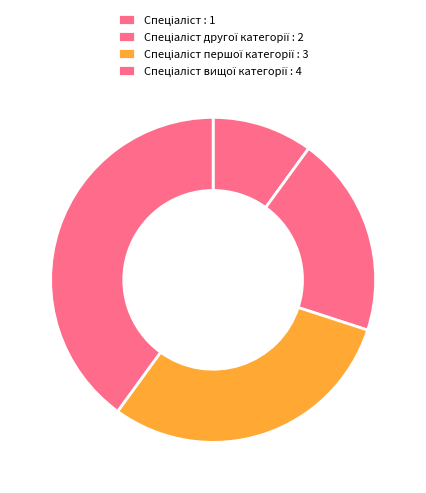

Count the number of slices in the pie.

4